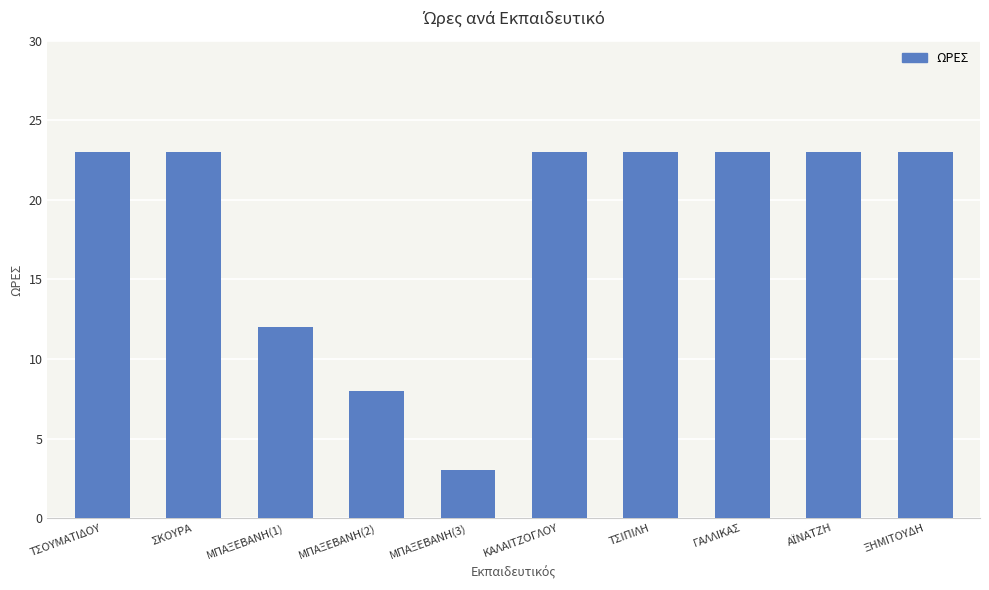

Reading right to left, transcribe all the data shown in this chart.

23	23	23	23	23	3	8	12	23	23